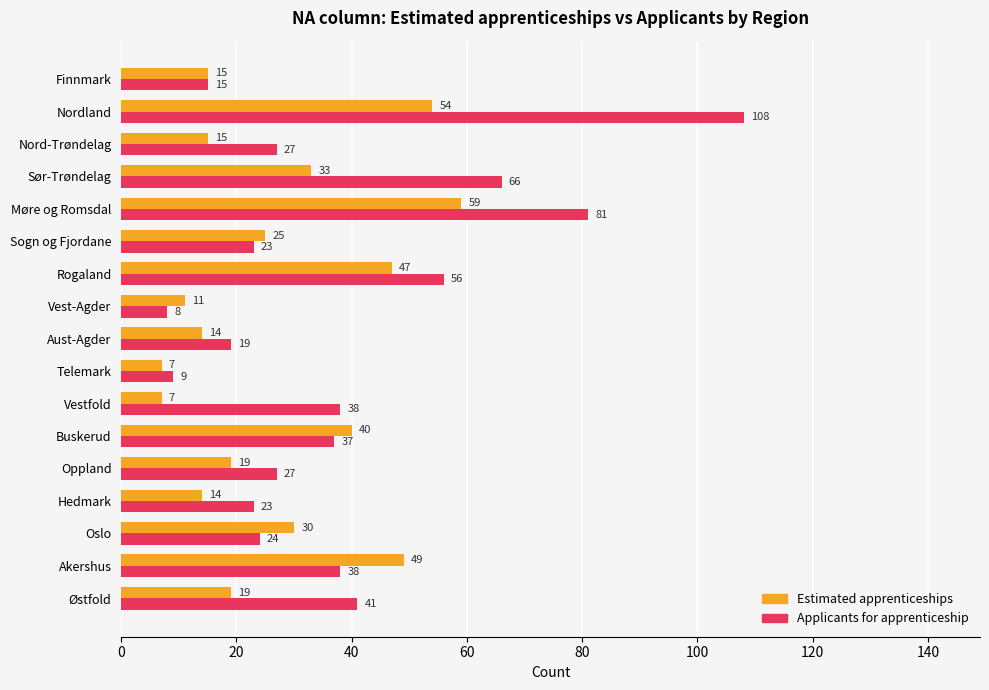

Which series has the largest total across all categories?

Applicants for apprenticeship